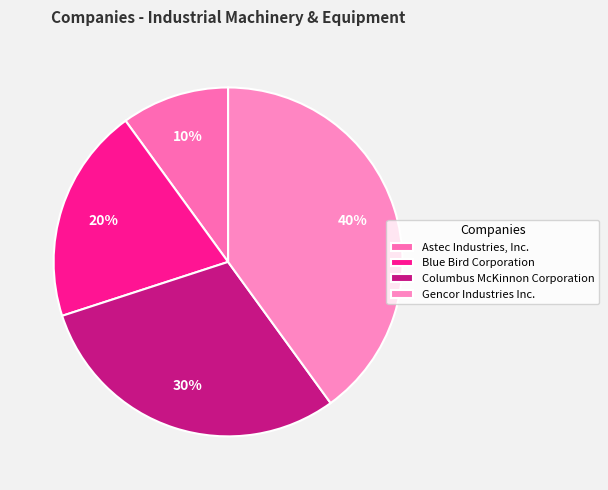

Which category has the biggest portion of the pie?

Gencor Industries Inc.